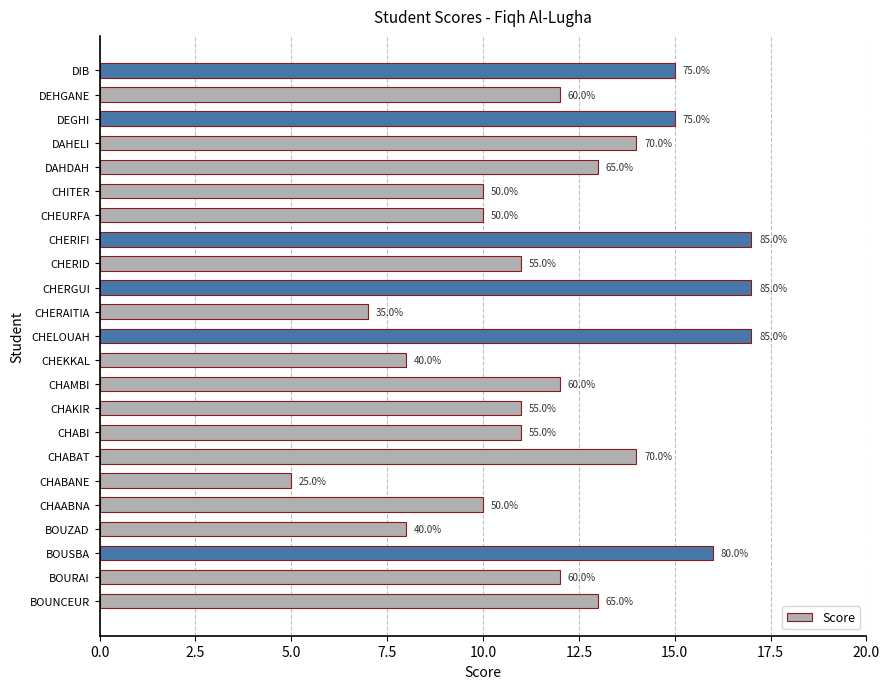

Does the chart contain any negative values?

No